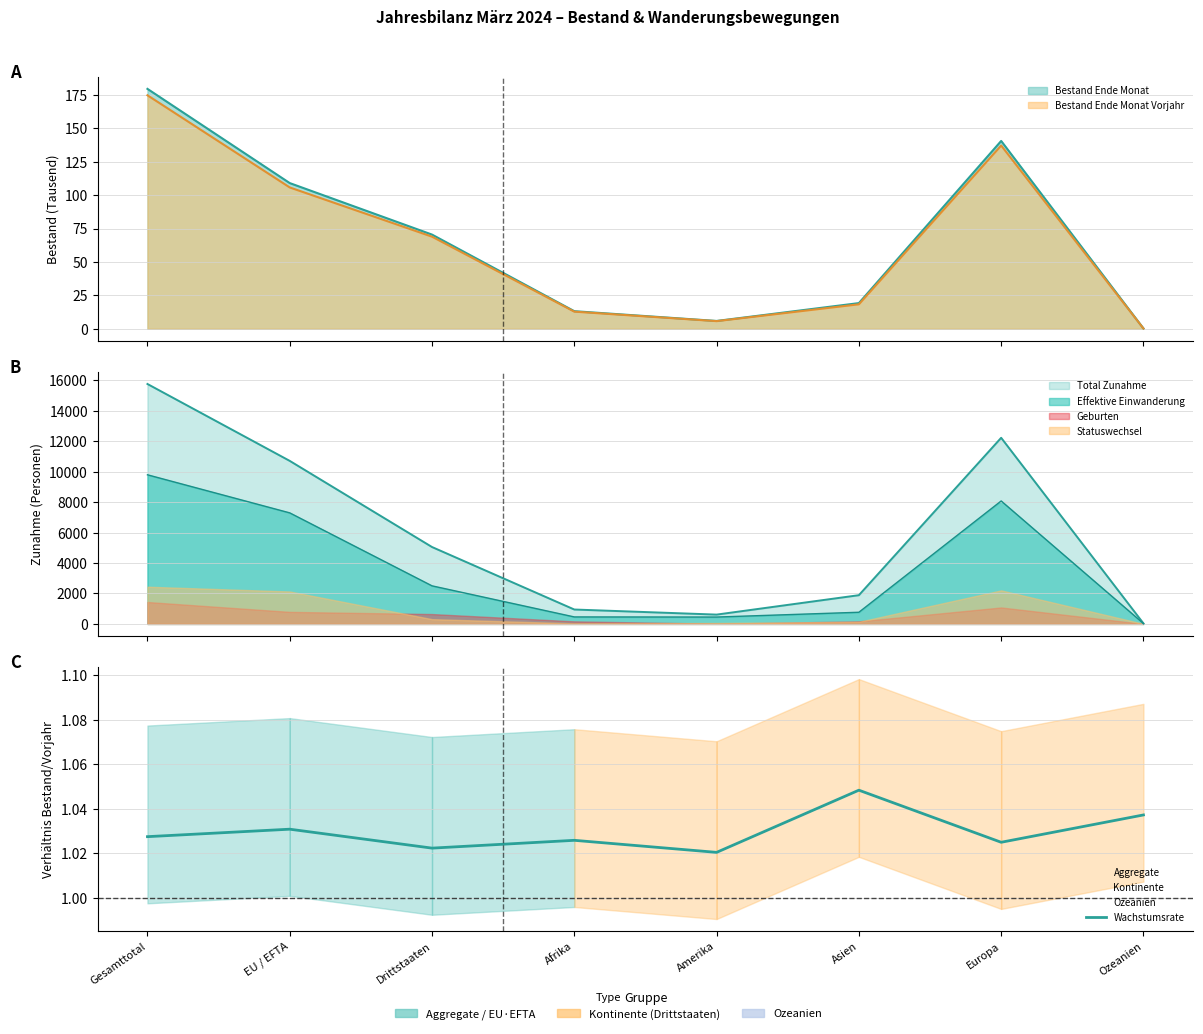

What is the minimum value shown in the chart?

1.0